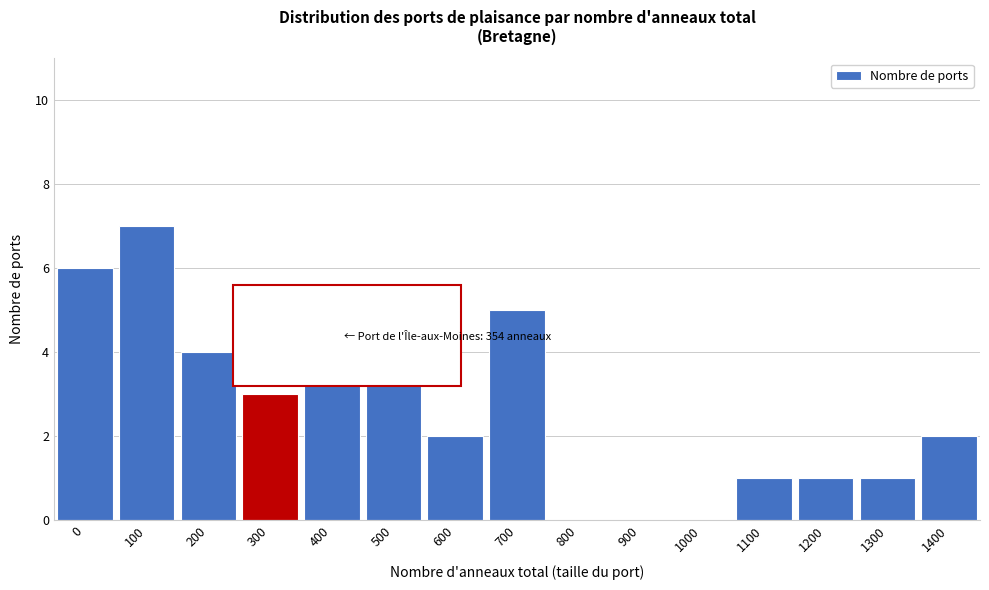

Reading left to right, extract all data points from this chart.

0=6	100=7	200=4	300=3	400=4	500=4	600=2	700=5	800=0	900=0	1000=0	1100=1	1200=1	1300=1	1400=2